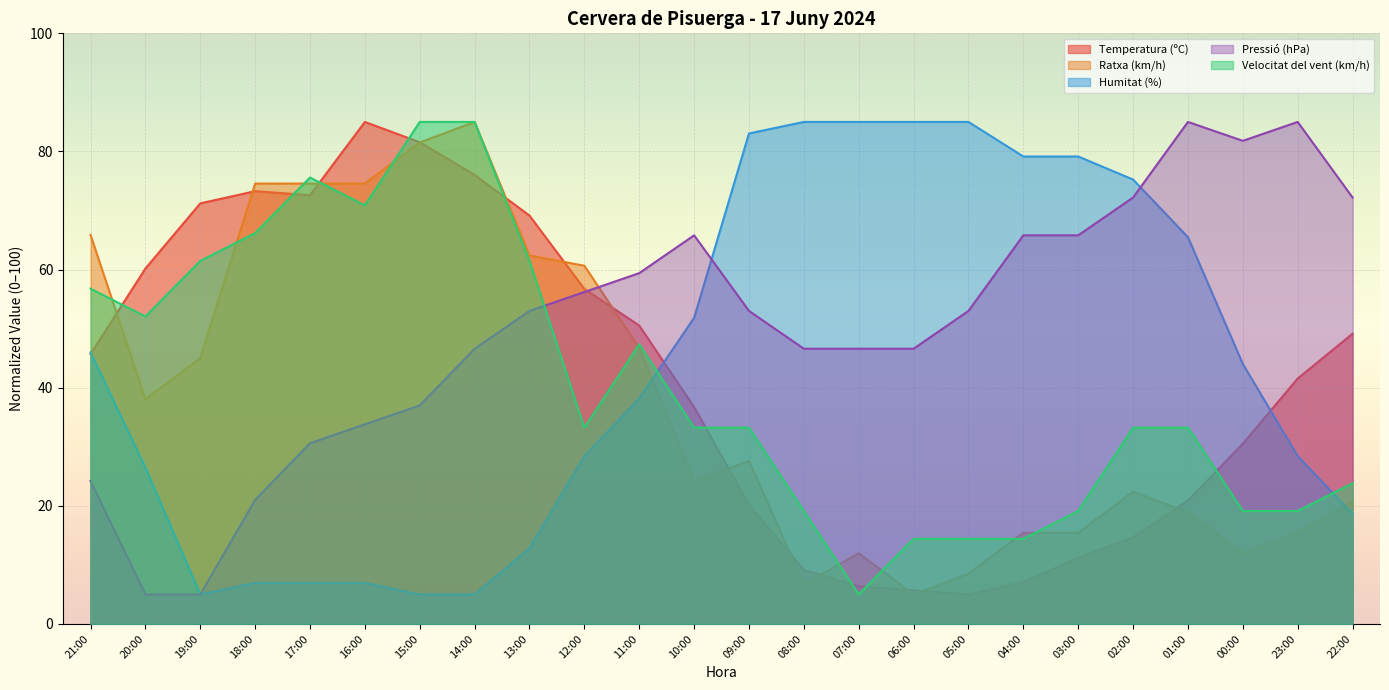

What is the label of the 5th point from the left?

17:00